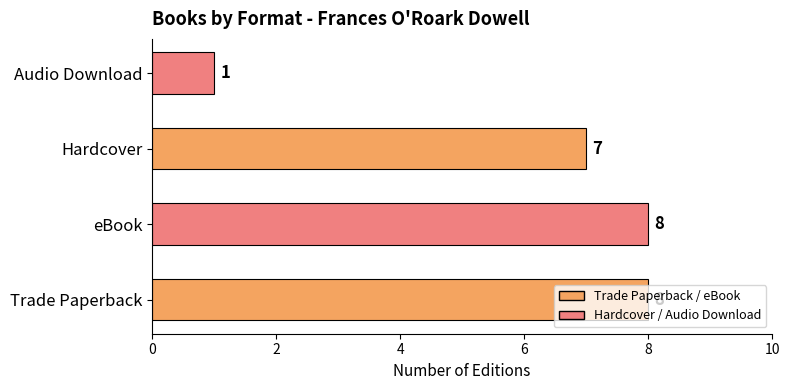

At which category does the chart reach its minimum across all series?

Audio Download